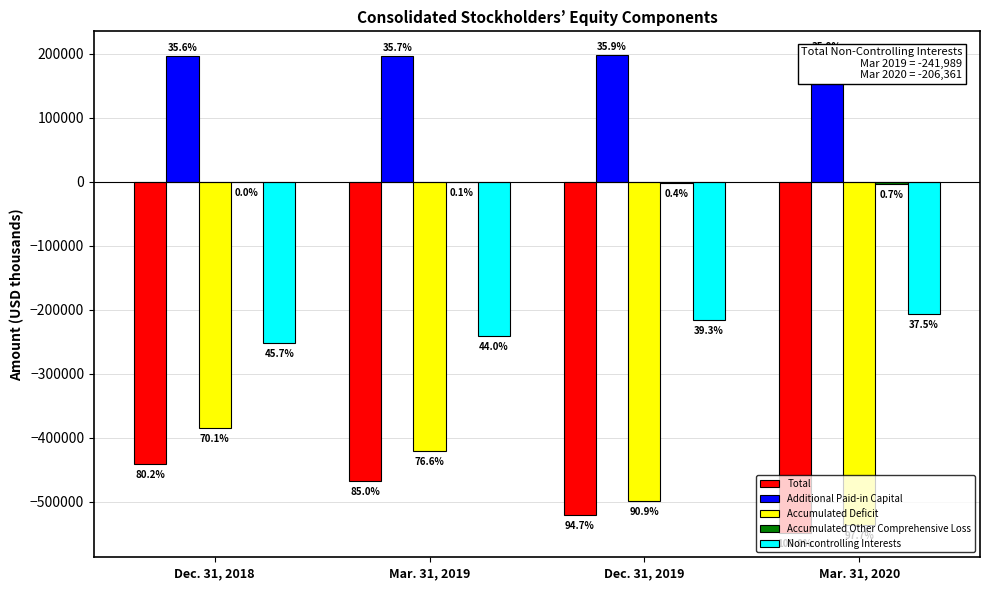

What is the spread (max minus min) of values at Dec. 31, 2018?

636746